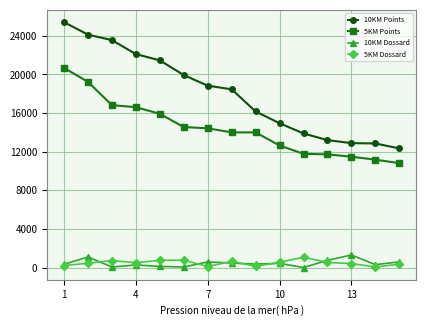

Does the chart have visible grid lines?

Yes